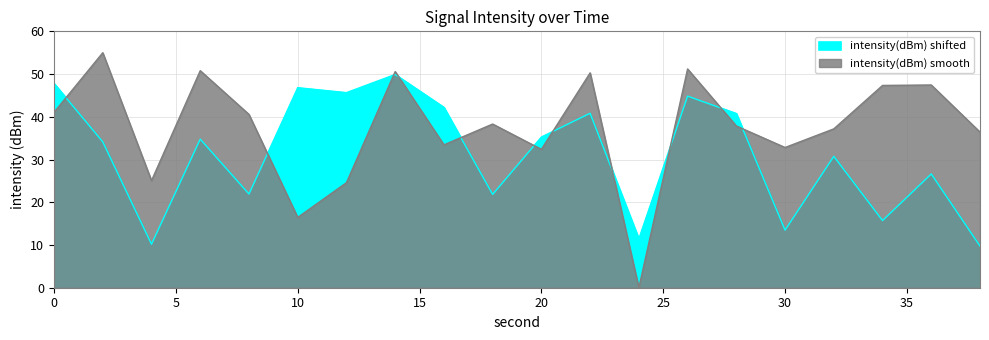

What is the highest value of the intensity(dBm) shifted series?

49.9